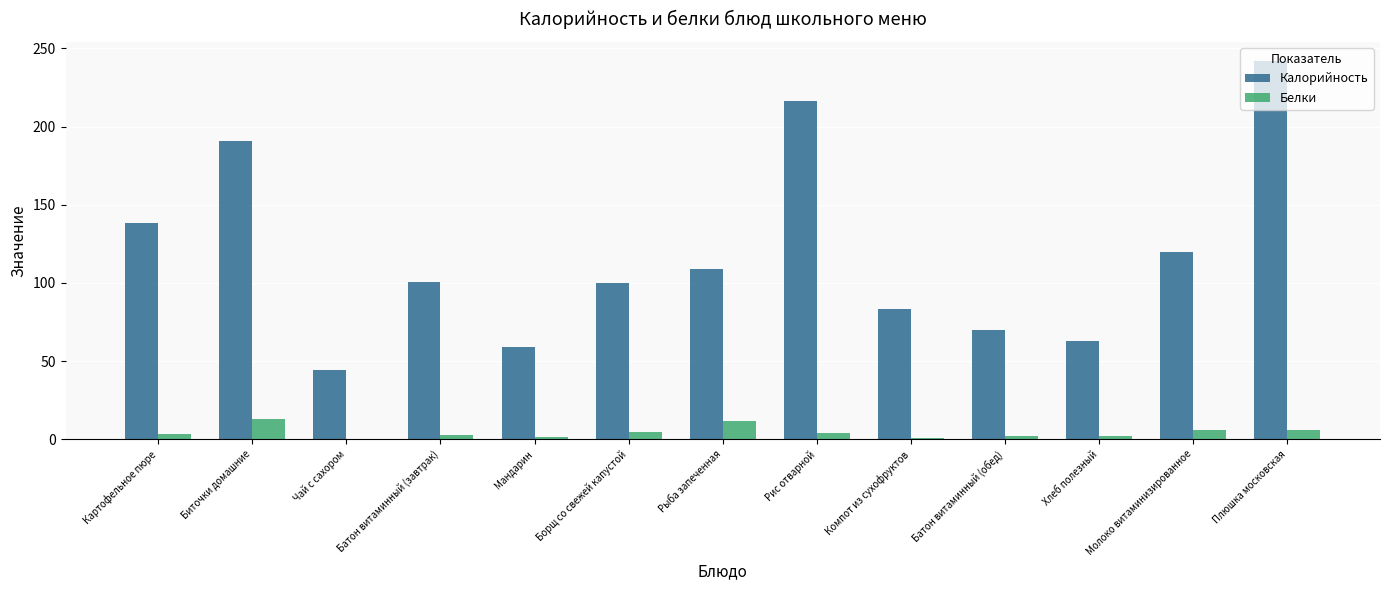

Where is Калорийность nearest to the value 143?

Картофельное пюре